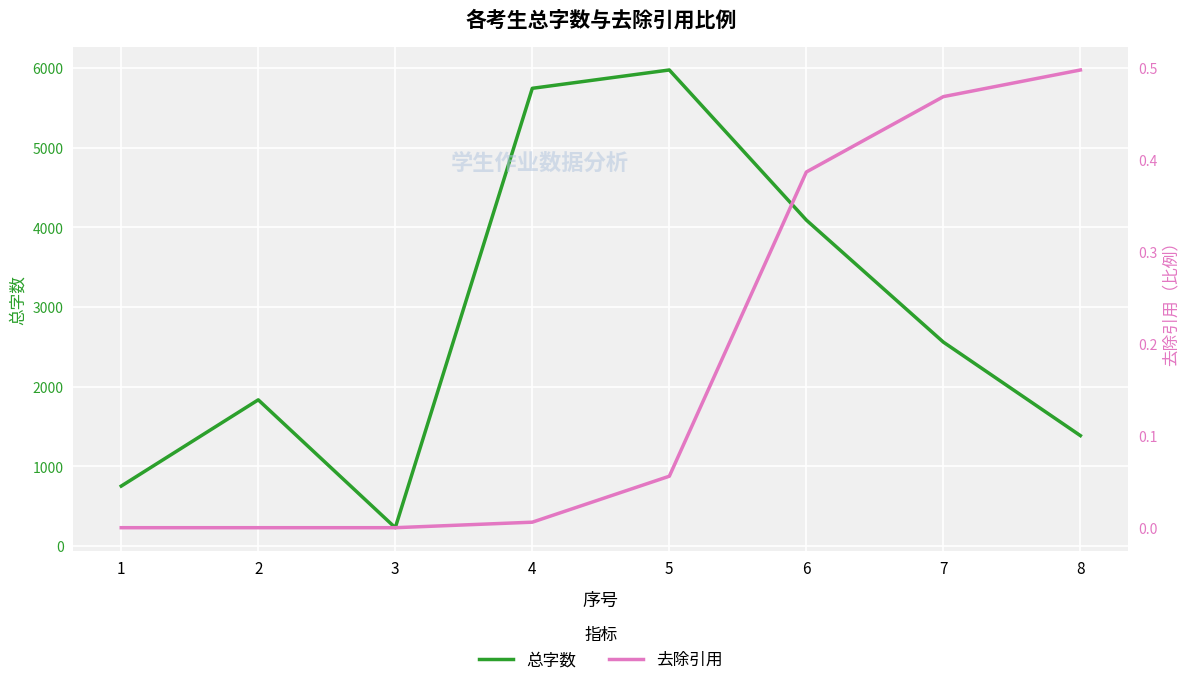

What is the total value across all series at 6?

4091.4